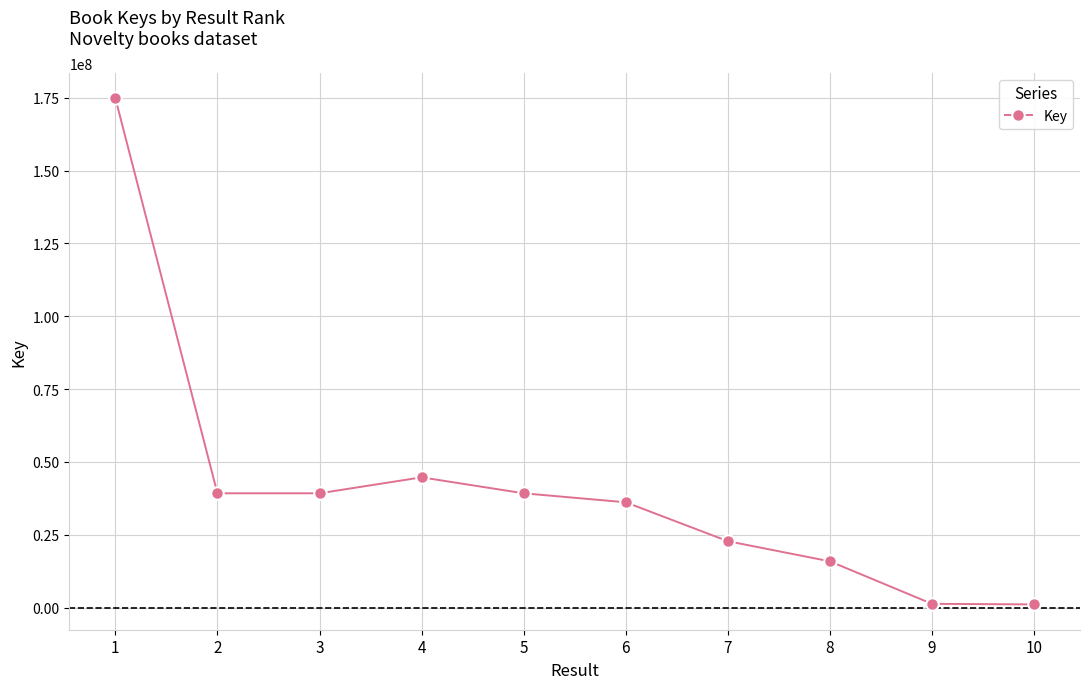

What is the maximum value shown in the chart?

174869023